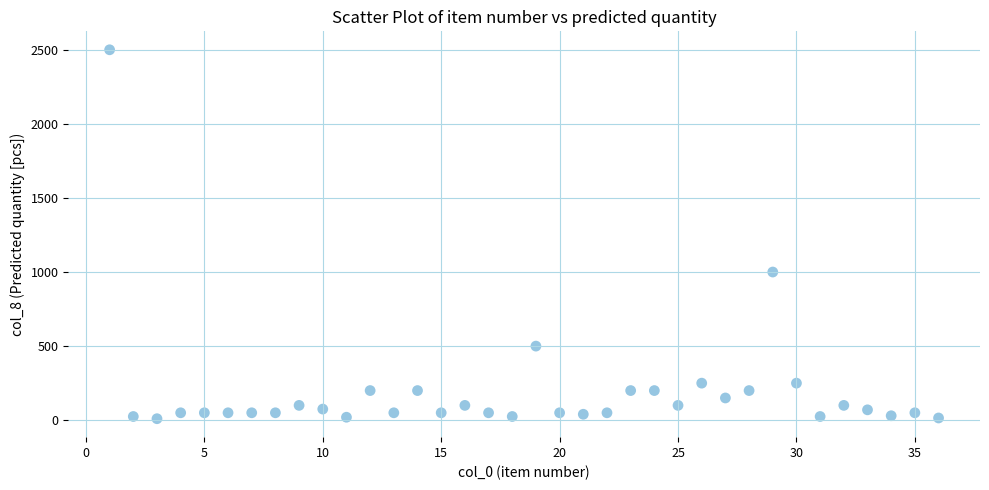

What Y value in the scatter plot is closest to 1255?

1000